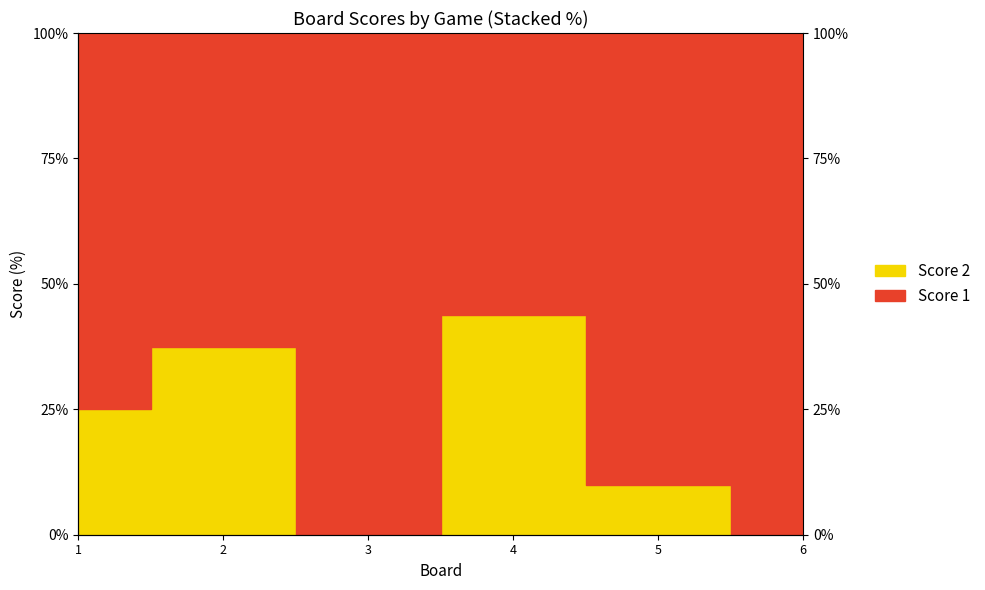

The value at 2 is 63.5. True or false?

False